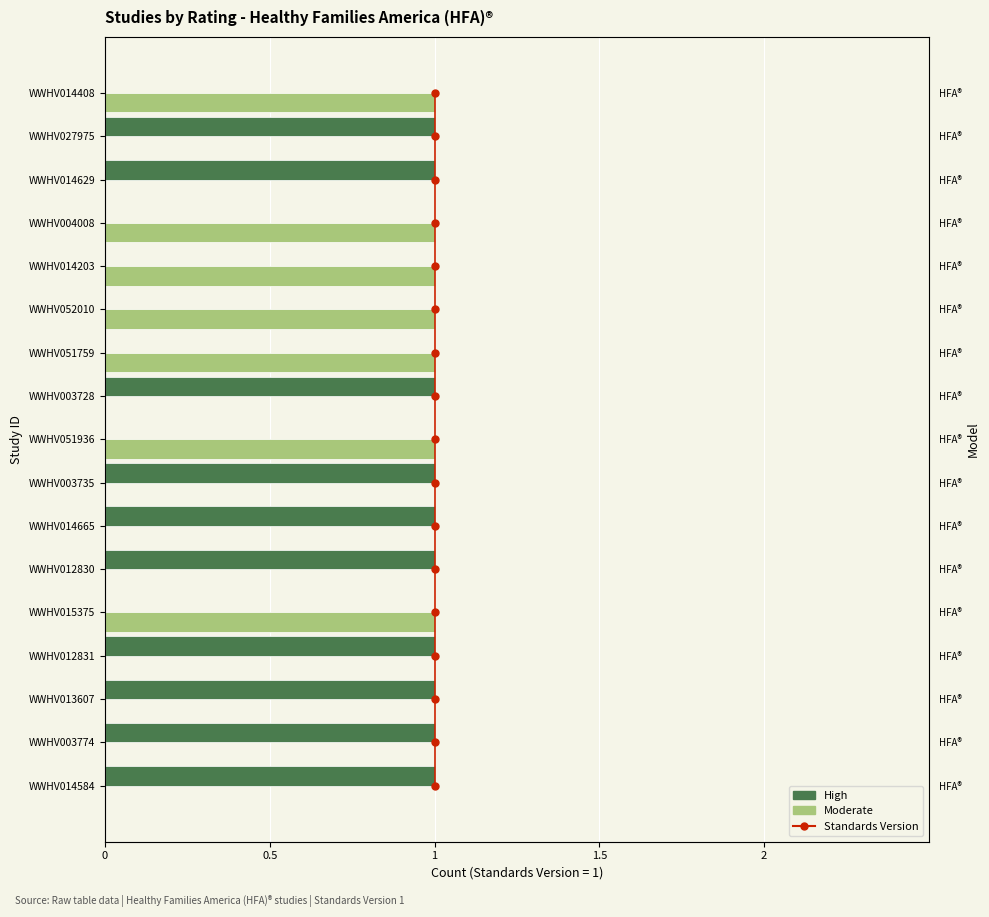

What are all the series names shown in the legend?

Standards Version, High, Moderate